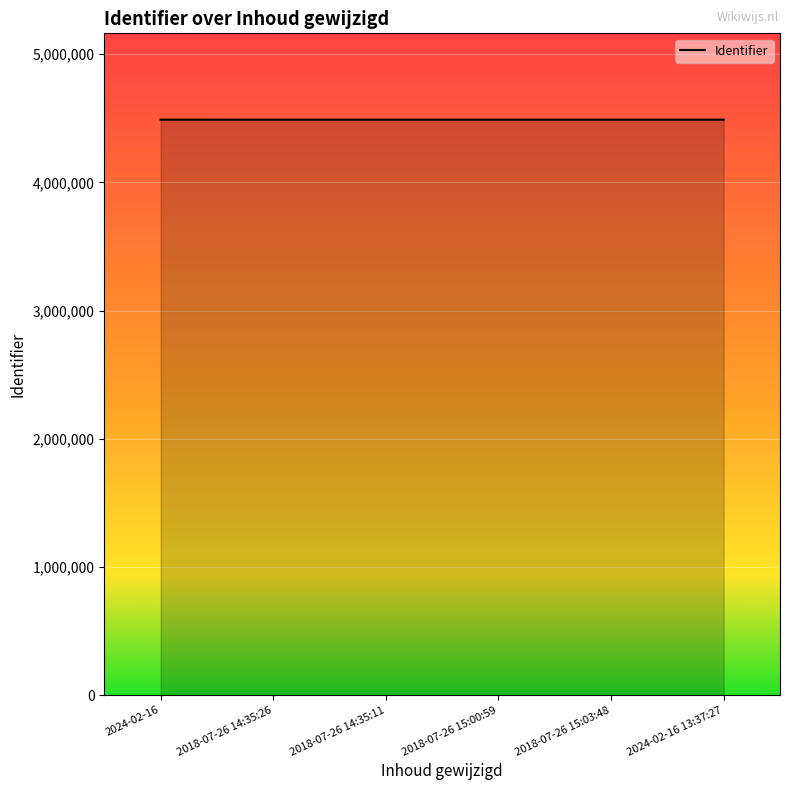

Approximately how many times larger is the value at 2018-07-26 15:03:48 compared to 2018-07-26 15:00:59?

1.0